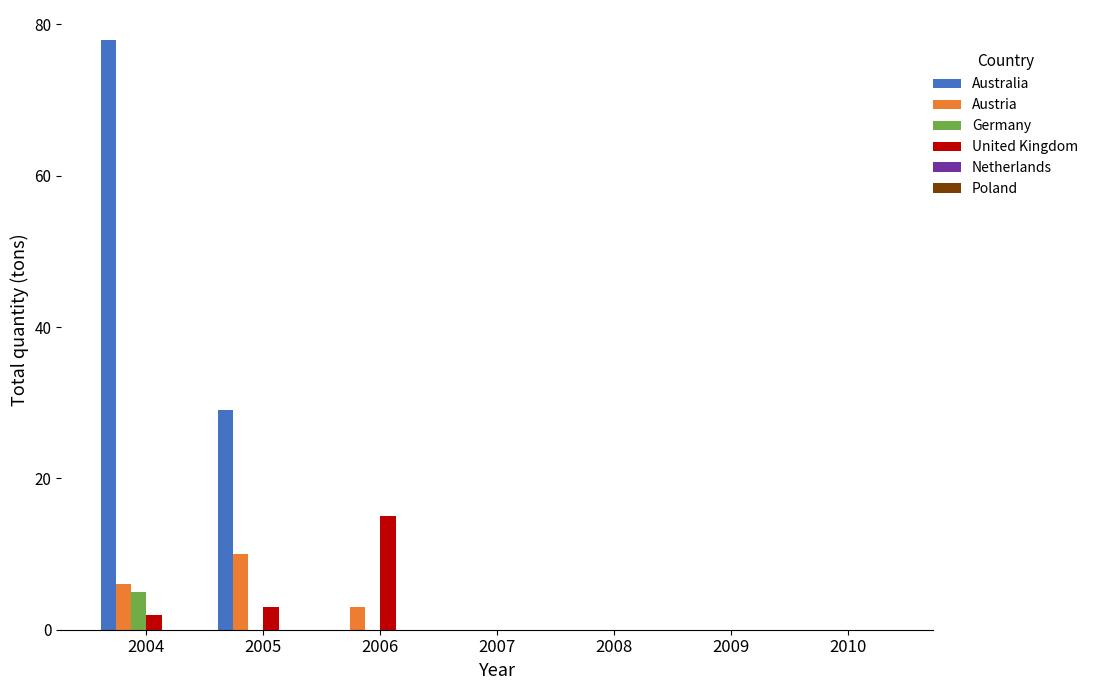

How many groups of bars are there?

7